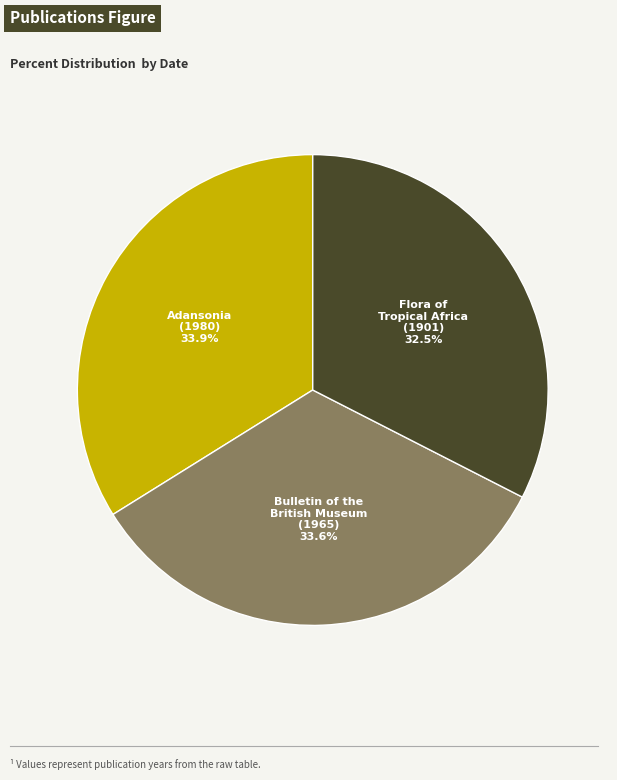

Does any single category account for the majority?

No